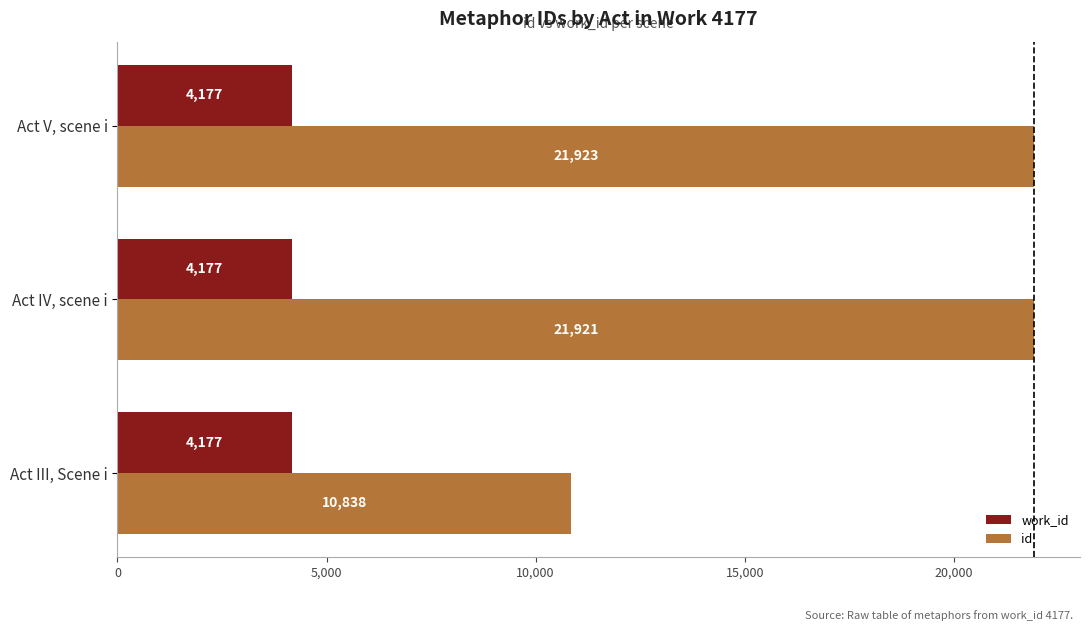

What is the total value across all series at Act IV, scene i?

26098